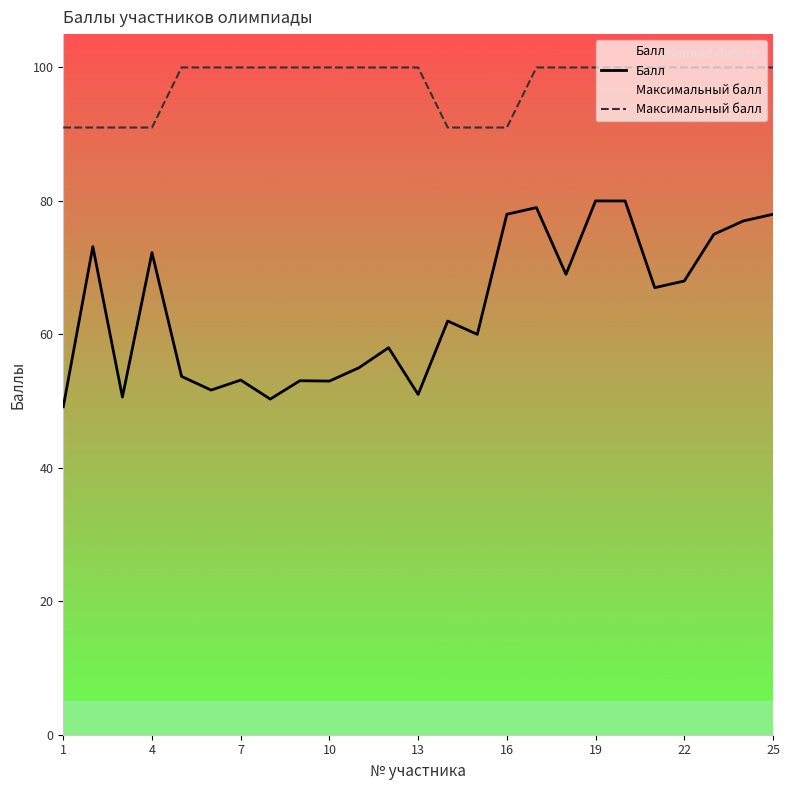

Reading left to right, what are all the values shown in this chart?

Балл: 49.1	73.2	50.6	72.2	53.7	51.6	53.1	50.3	53.0	53.0	55.0	58.0	51.0	62.0	60.0	78.0	79.0	69.0	80.0	80.0	67.0	68.0	75.0	77.0	78.0
Максимальный балл: 91.0	91.0	91.0	91.0	100.0	100.0	100.0	100.0	100.0	100.0	100.0	100.0	100.0	91.0	91.0	91.0	100.0	100.0	100.0	100.0	100.0	100.0	100.0	100.0	100.0